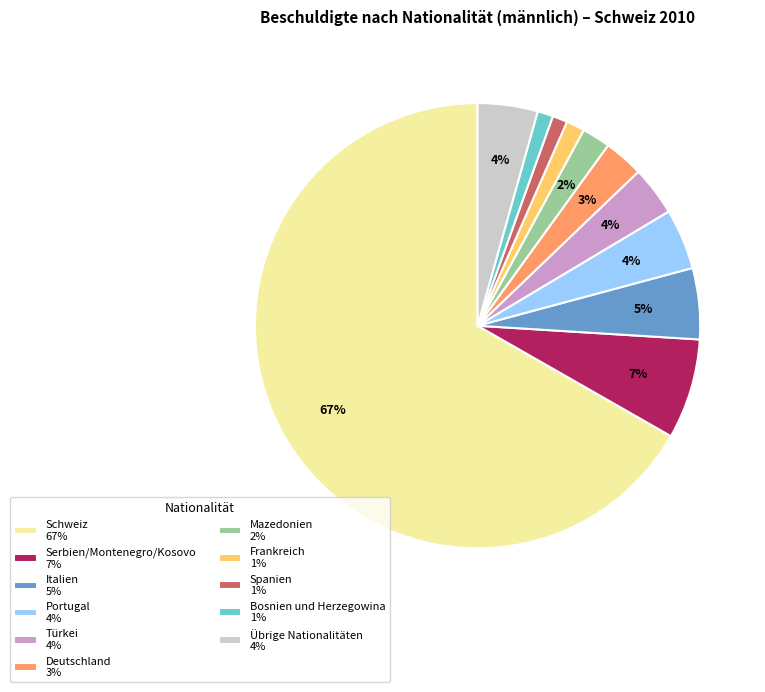

How many segments does this pie chart have?

11